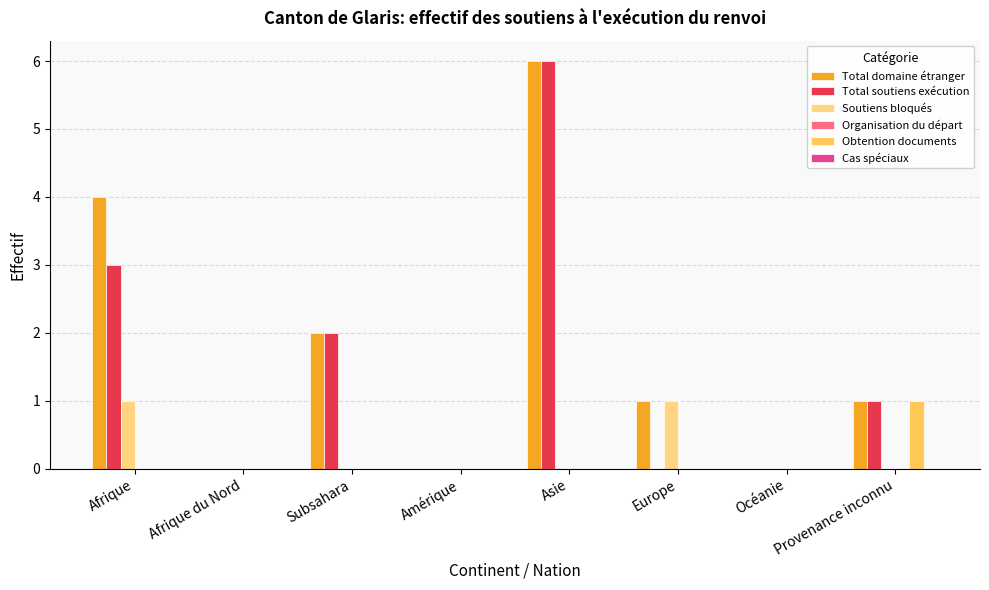

What is the sum of all Total soutiens exécution values?

12